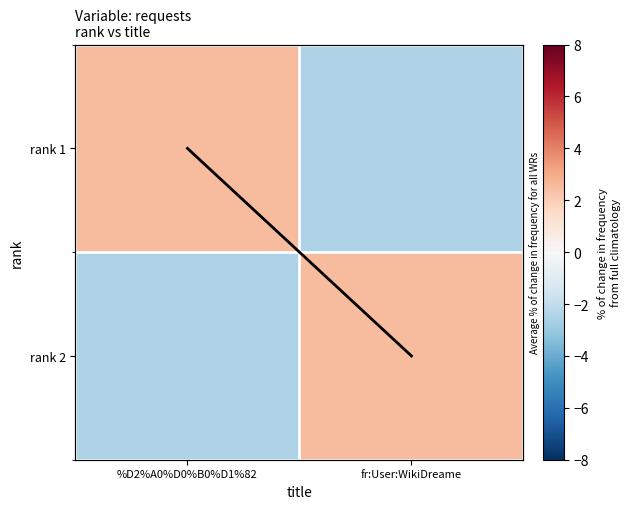

Between fr:User:WikiDreame and %D2%A0%D0%B0%D1%82, which is larger?

fr:User:WikiDreame